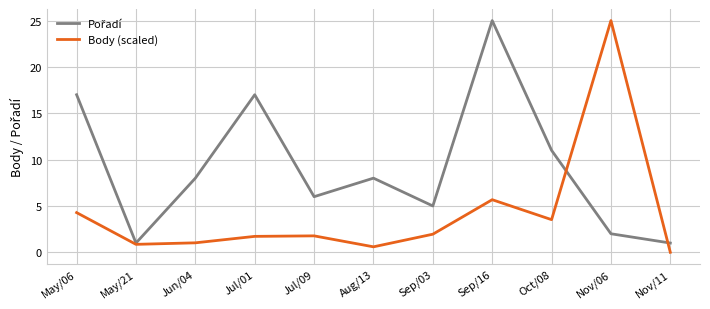

What is the maximum value shown in the chart?

25.0